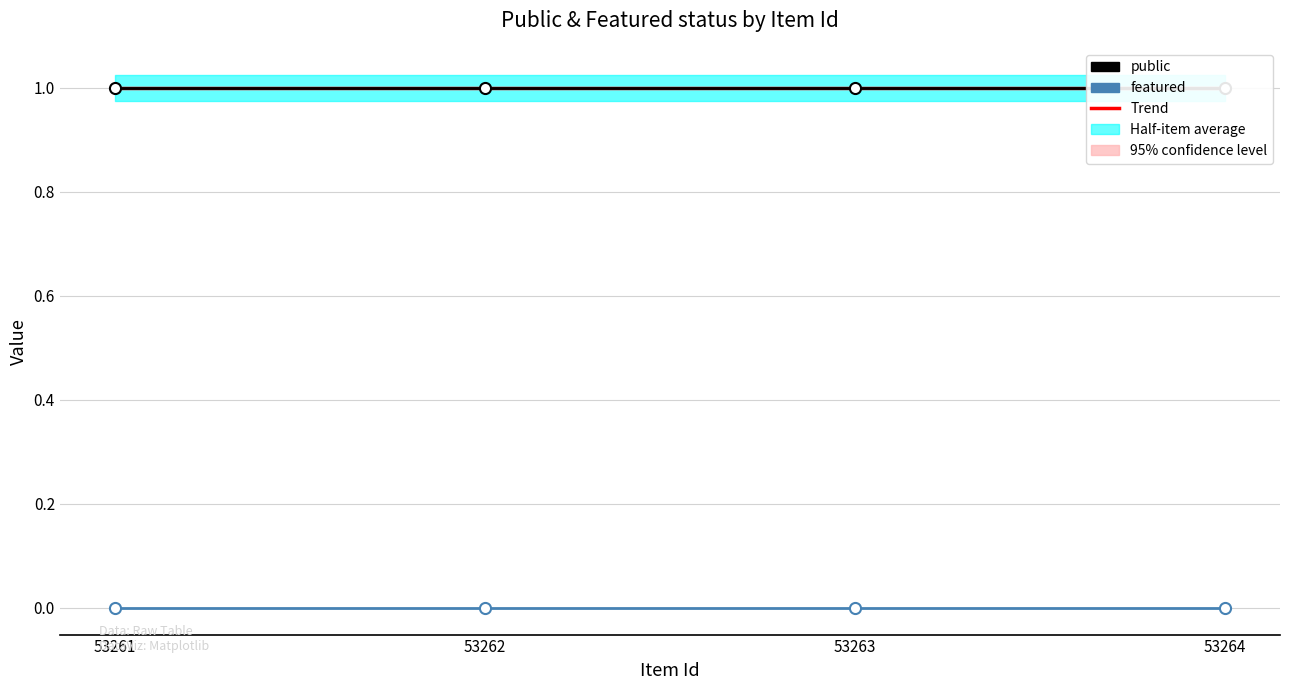

How many distinct data groups are displayed?

3